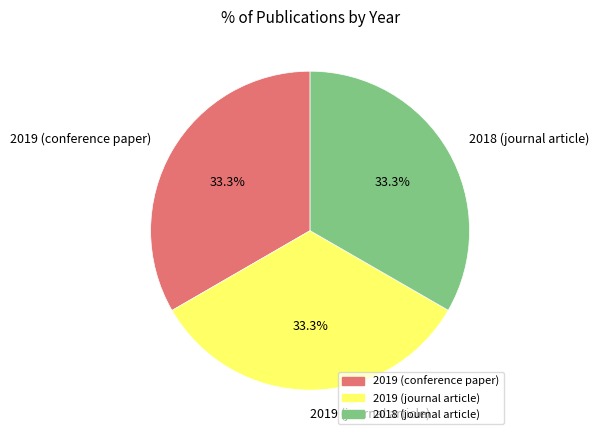

Do 2019 (conference paper) and 2019 (journal article) together represent more than half of the pie?

Yes